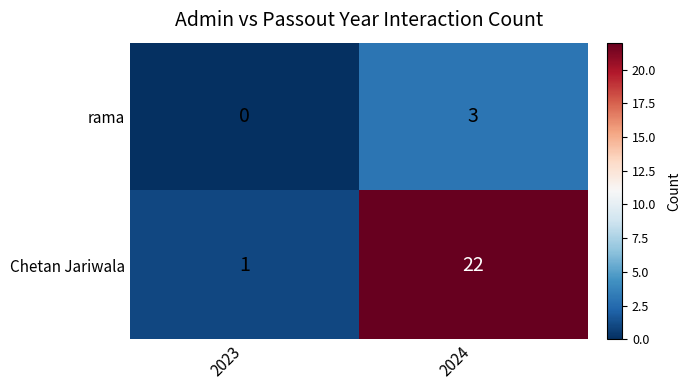

Rank the series at 2024 from highest to lowest value.

Chetan Jariwala, rama